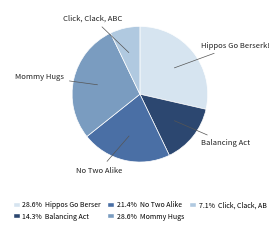

Which has a higher value, Click, Clack, ABC or Balancing Act?

Balancing Act